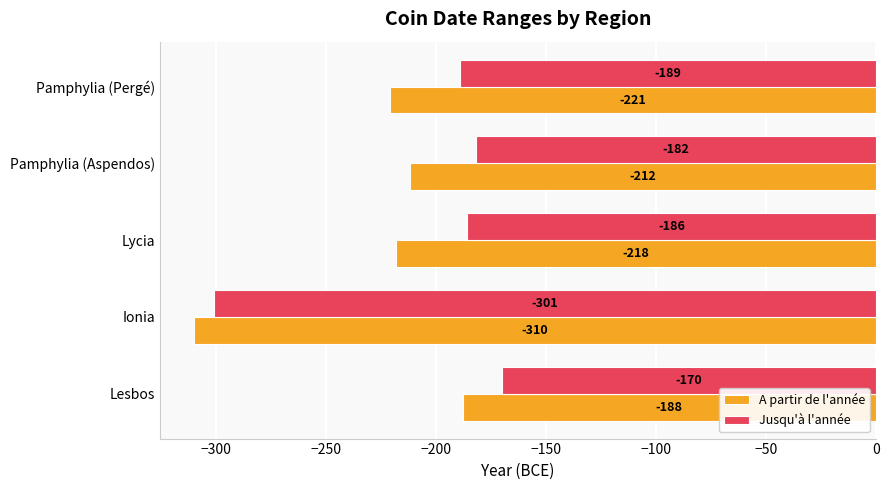

What is the sum of all A partir de l'année values?

-1149